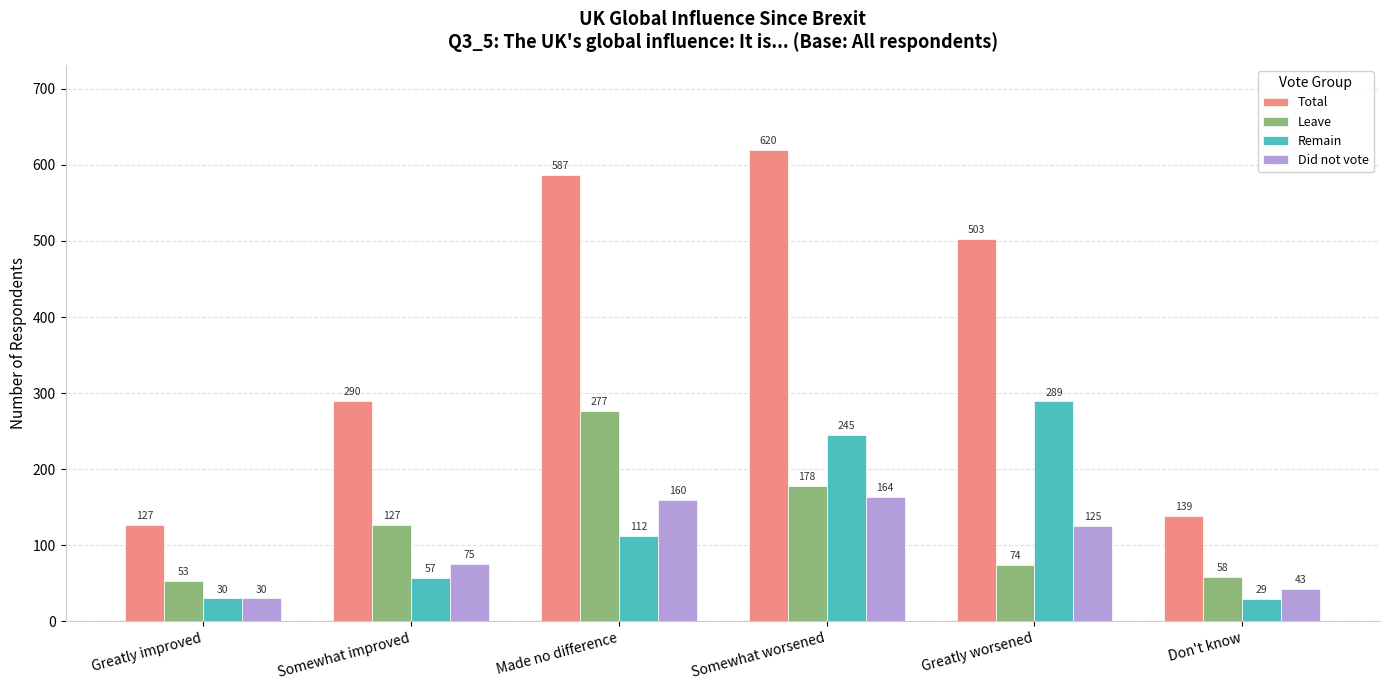

What is the value of the Total bar at the 5th from the left?

503